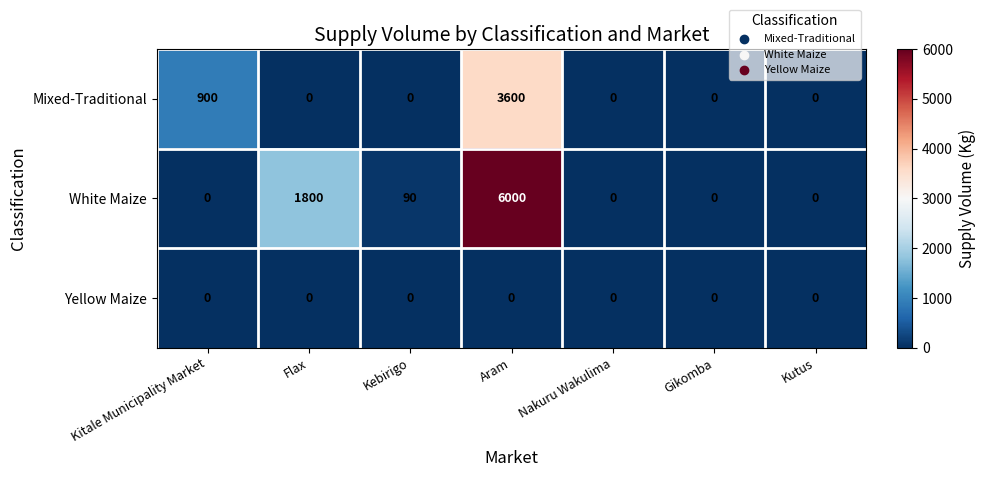

Count the number of categories in the chart.

7